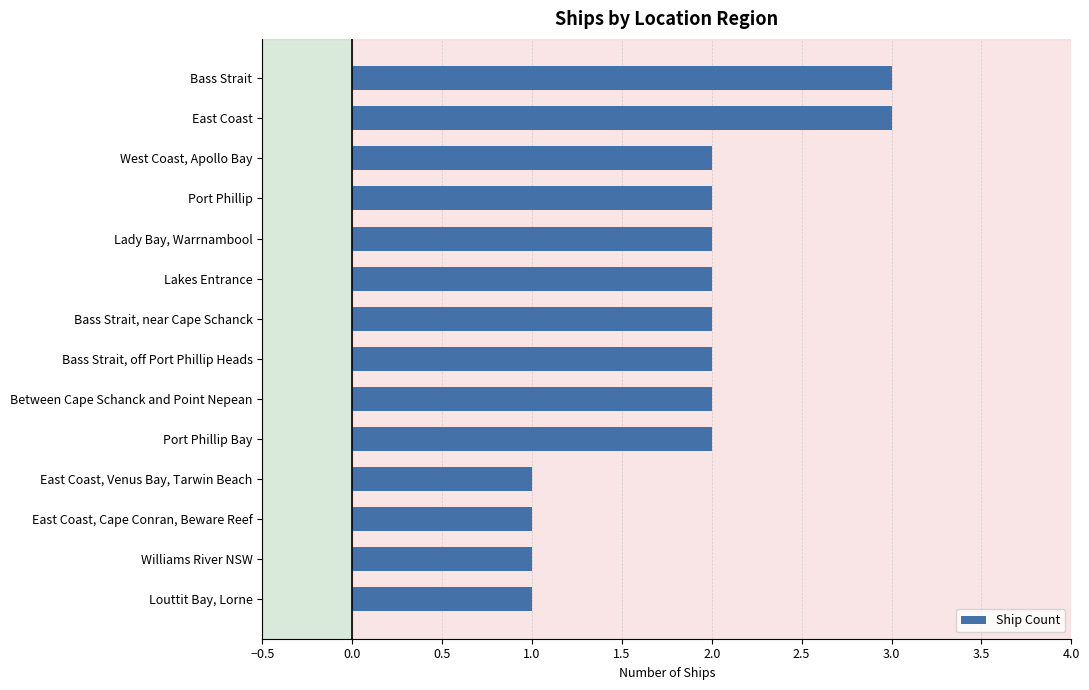

What is the label of the 1st bar from the top?

Bass Strait